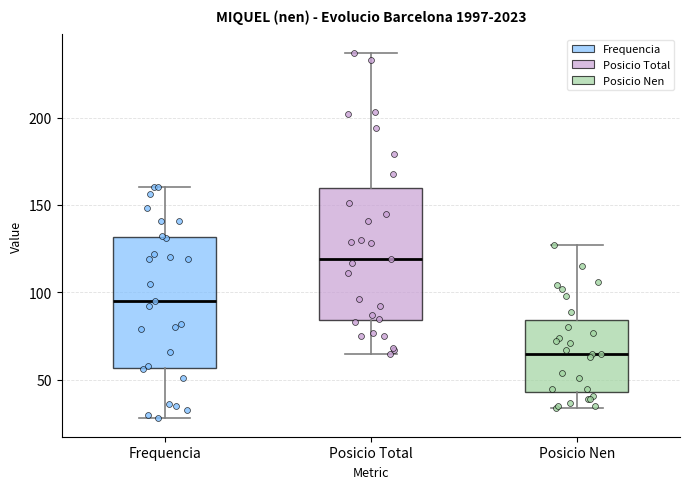

Reading left to right, transcribe this box plot: for each box, give where its median line is, the range the box spans, and where its two whiskers end, as read against the y-axis. The values are not printed on the chart, so give them approximately, as read against the axis.

Frequencia: median 95, box 55 to 130, whiskers 30 to 160
Posicio Total: median 120, box 85 to 160, whiskers 65 to 235
Posicio Nen: median 65, box 45 to 85, whiskers 35 to 125